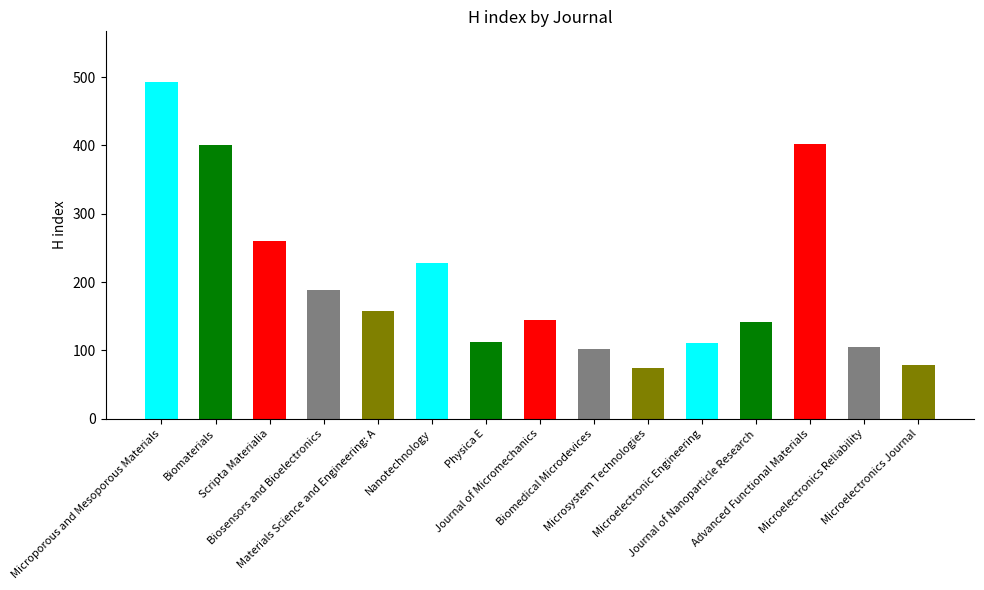

What is the minimum value shown in the chart?

74